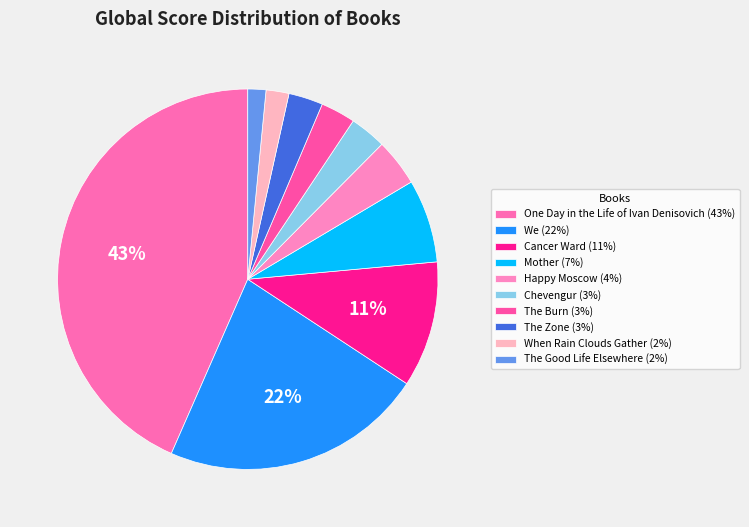

To the nearest percent, what is the difference between the The Good Life Elsewhere and Happy Moscow slice percentages?

2%